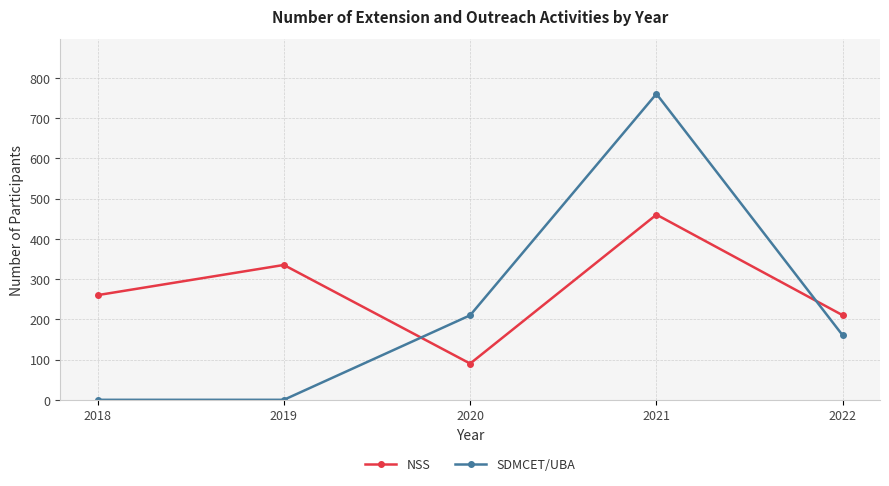

How many series are shown in this chart?

2